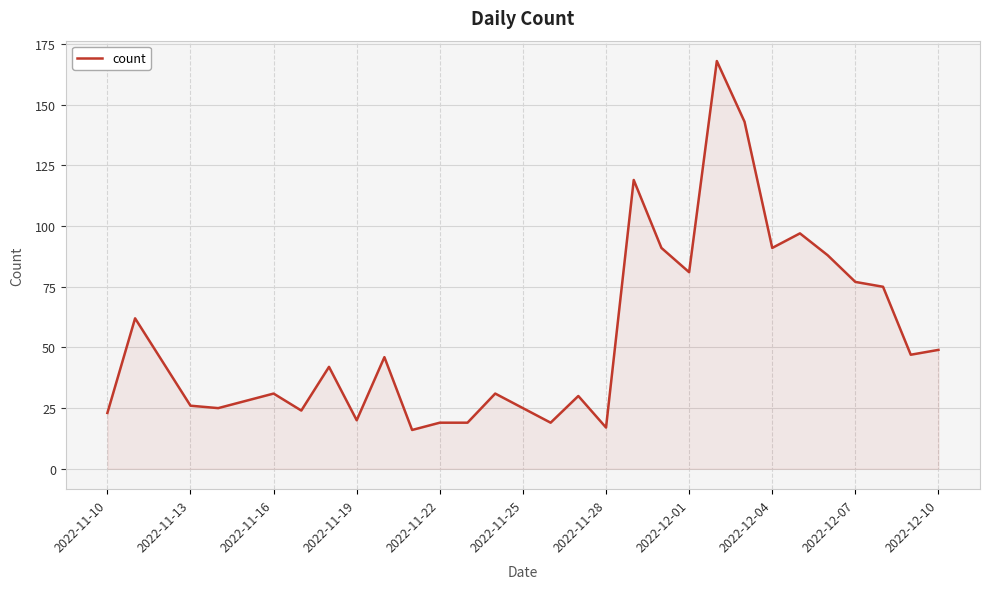

What is the maximum value shown in the chart?

168